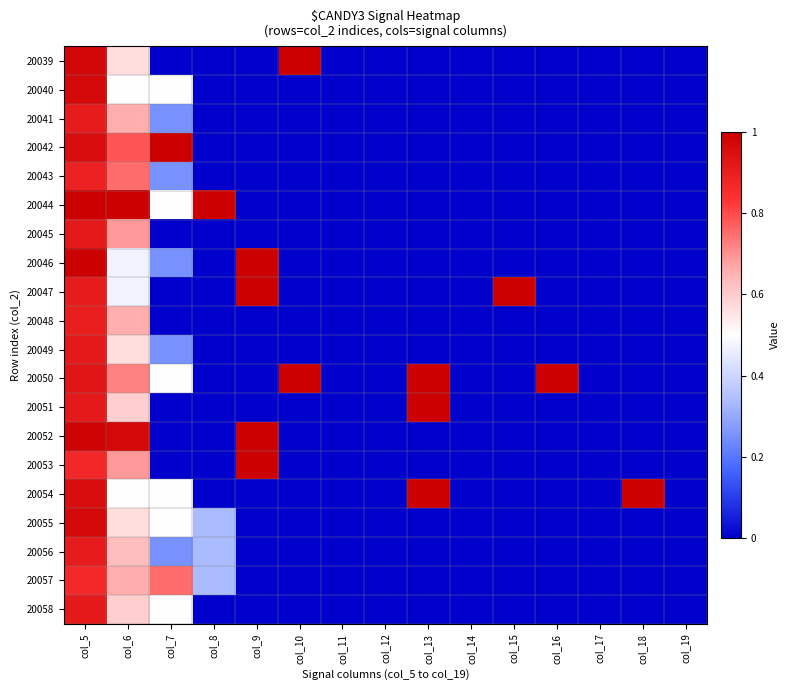

Reading left to right, what are all the values shown in this chart?

20039: col_5=1.0	col_6=0.6	col_7=0.0	col_8=0.0	col_9=0.0	col_10=1.0	col_11=0.0	col_12=0.0	col_13=0.0	col_14=0.0	col_15=0.0	col_16=0.0	col_17=0.0	col_18=0.0	col_19=0.0
20040: col_5=1.0	col_6=0.5	col_7=0.5	col_8=0.0	col_9=0.0	col_10=0.0	col_11=0.0	col_12=0.0	col_13=0.0	col_14=0.0	col_15=0.0	col_16=0.0	col_17=0.0	col_18=0.0	col_19=0.0
20041: col_5=0.9	col_6=0.7	col_7=0.2	col_8=0.0	col_9=0.0	col_10=0.0	col_11=0.0	col_12=0.0	col_13=0.0	col_14=0.0	col_15=0.0	col_16=0.0	col_17=0.0	col_18=0.0	col_19=0.0
20042: col_5=1.0	col_6=0.8	col_7=1.0	col_8=0.0	col_9=0.0	col_10=0.0	col_11=0.0	col_12=0.0	col_13=0.0	col_14=0.0	col_15=0.0	col_16=0.0	col_17=0.0	col_18=0.0	col_19=0.0
20043: col_5=0.9	col_6=0.8	col_7=0.2	col_8=0.0	col_9=0.0	col_10=0.0	col_11=0.0	col_12=0.0	col_13=0.0	col_14=0.0	col_15=0.0	col_16=0.0	col_17=0.0	col_18=0.0	col_19=0.0
20044: col_5=1.0	col_6=1.0	col_7=0.5	col_8=1.0	col_9=0.0	col_10=0.0	col_11=0.0	col_12=0.0	col_13=0.0	col_14=0.0	col_15=0.0	col_16=0.0	col_17=0.0	col_18=0.0	col_19=0.0
20045: col_5=0.9	col_6=0.7	col_7=0.0	col_8=0.0	col_9=0.0	col_10=0.0	col_11=0.0	col_12=0.0	col_13=0.0	col_14=0.0	col_15=0.0	col_16=0.0	col_17=0.0	col_18=0.0	col_19=0.0
20046: col_5=1.0	col_6=0.5	col_7=0.2	col_8=0.0	col_9=1.0	col_10=0.0	col_11=0.0	col_12=0.0	col_13=0.0	col_14=0.0	col_15=0.0	col_16=0.0	col_17=0.0	col_18=0.0	col_19=0.0
20047: col_5=0.9	col_6=0.5	col_7=0.0	col_8=0.0	col_9=1.0	col_10=0.0	col_11=0.0	col_12=0.0	col_13=0.0	col_14=0.0	col_15=1.0	col_16=0.0	col_17=0.0	col_18=0.0	col_19=0.0
20048: col_5=0.9	col_6=0.7	col_7=0.0	col_8=0.0	col_9=0.0	col_10=0.0	col_11=0.0	col_12=0.0	col_13=0.0	col_14=0.0	col_15=0.0	col_16=0.0	col_17=0.0	col_18=0.0	col_19=0.0
20049: col_5=0.9	col_6=0.6	col_7=0.2	col_8=0.0	col_9=0.0	col_10=0.0	col_11=0.0	col_12=0.0	col_13=0.0	col_14=0.0	col_15=0.0	col_16=0.0	col_17=0.0	col_18=0.0	col_19=0.0
20050: col_5=0.9	col_6=0.7	col_7=0.5	col_8=0.0	col_9=0.0	col_10=1.0	col_11=0.0	col_12=0.0	col_13=1.0	col_14=0.0	col_15=0.0	col_16=1.0	col_17=0.0	col_18=0.0	col_19=0.0
20051: col_5=0.9	col_6=0.6	col_7=0.0	col_8=0.0	col_9=0.0	col_10=0.0	col_11=0.0	col_12=0.0	col_13=1.0	col_14=0.0	col_15=0.0	col_16=0.0	col_17=0.0	col_18=0.0	col_19=0.0
20052: col_5=1.0	col_6=1.0	col_7=0.0	col_8=0.0	col_9=1.0	col_10=0.0	col_11=0.0	col_12=0.0	col_13=0.0	col_14=0.0	col_15=0.0	col_16=0.0	col_17=0.0	col_18=0.0	col_19=0.0
20053: col_5=0.9	col_6=0.7	col_7=0.0	col_8=0.0	col_9=1.0	col_10=0.0	col_11=0.0	col_12=0.0	col_13=0.0	col_14=0.0	col_15=0.0	col_16=0.0	col_17=0.0	col_18=0.0	col_19=0.0
20054: col_5=1.0	col_6=0.5	col_7=0.5	col_8=0.0	col_9=0.0	col_10=0.0	col_11=0.0	col_12=0.0	col_13=1.0	col_14=0.0	col_15=0.0	col_16=0.0	col_17=0.0	col_18=1.0	col_19=0.0
20055: col_5=1.0	col_6=0.6	col_7=0.5	col_8=0.3	col_9=0.0	col_10=0.0	col_11=0.0	col_12=0.0	col_13=0.0	col_14=0.0	col_15=0.0	col_16=0.0	col_17=0.0	col_18=0.0	col_19=0.0
20056: col_5=0.9	col_6=0.6	col_7=0.2	col_8=0.3	col_9=0.0	col_10=0.0	col_11=0.0	col_12=0.0	col_13=0.0	col_14=0.0	col_15=0.0	col_16=0.0	col_17=0.0	col_18=0.0	col_19=0.0
20057: col_5=0.9	col_6=0.7	col_7=0.8	col_8=0.3	col_9=0.0	col_10=0.0	col_11=0.0	col_12=0.0	col_13=0.0	col_14=0.0	col_15=0.0	col_16=0.0	col_17=0.0	col_18=0.0	col_19=0.0
20058: col_5=0.9	col_6=0.6	col_7=0.5	col_8=0.0	col_9=0.0	col_10=0.0	col_11=0.0	col_12=0.0	col_13=0.0	col_14=0.0	col_15=0.0	col_16=0.0	col_17=0.0	col_18=0.0	col_19=0.0